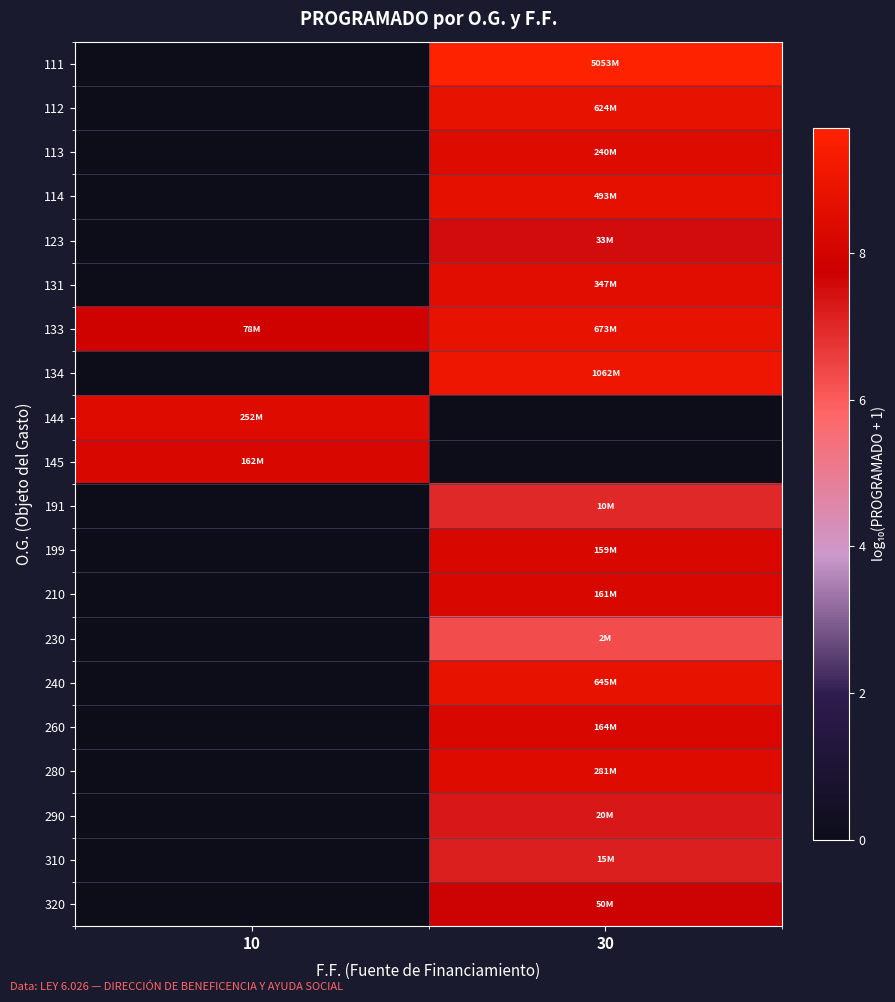

List the series in order of their peak value, highest first.

111, 134, 133, 240, 112, 114, 131, 280, 144, 113, 260, 145, 210, 199, 320, 123, 290, 310, 191, 230